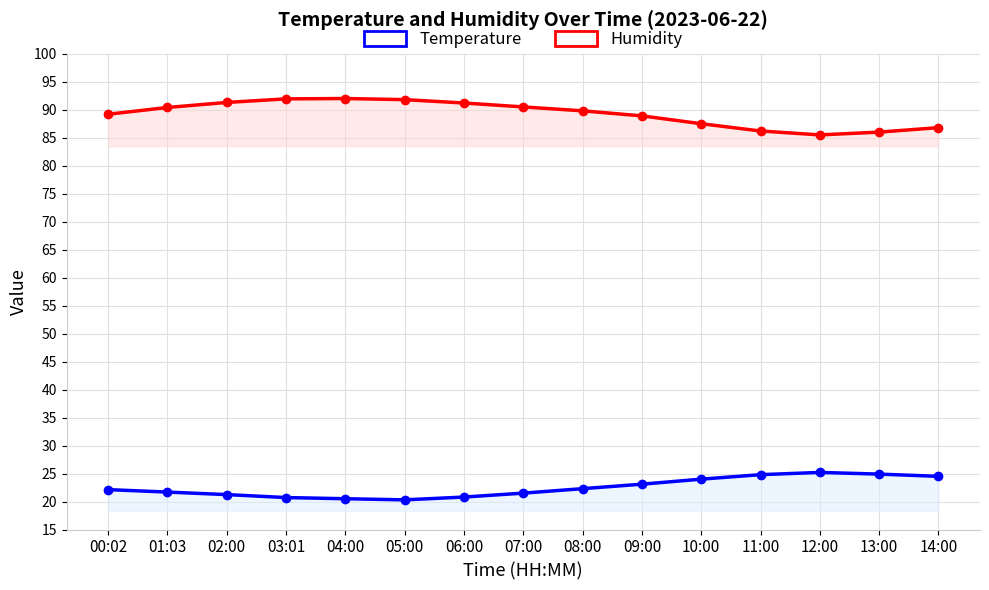

Which series has the widest spread of values?

Humidity